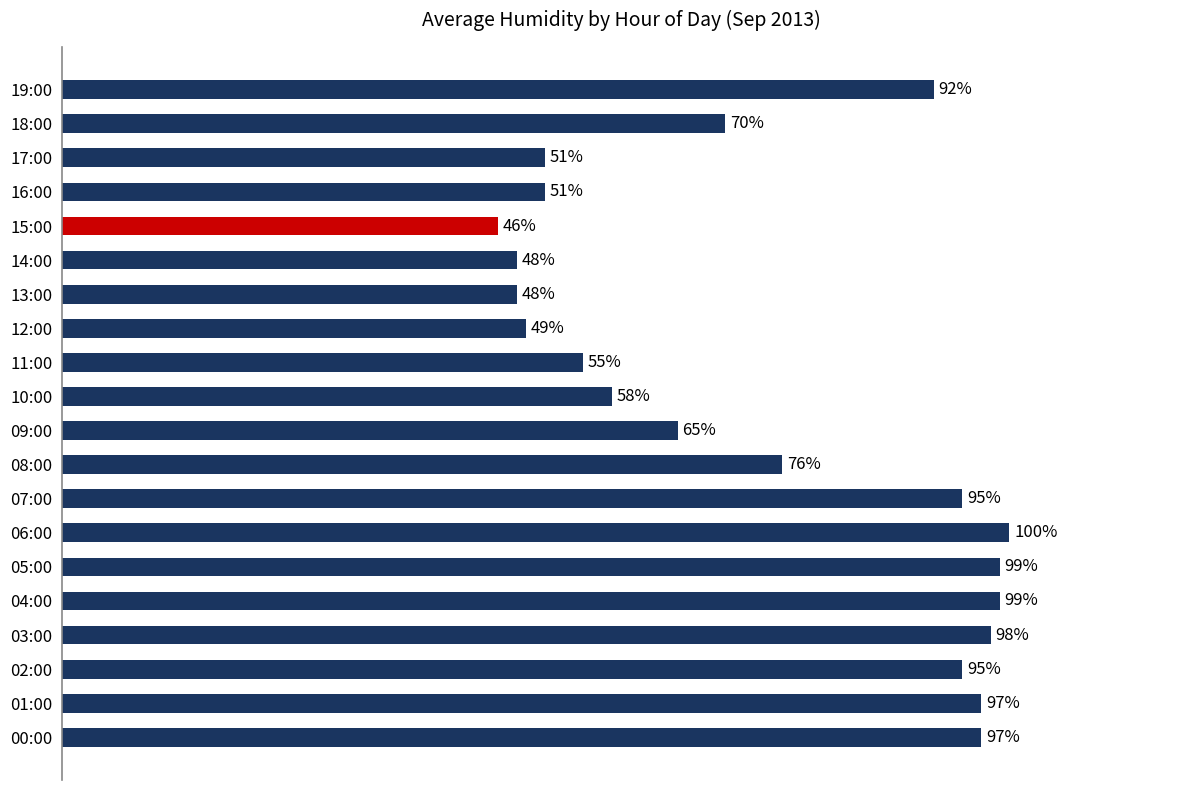

Between 14:00 and 10:00, which is larger?

10:00